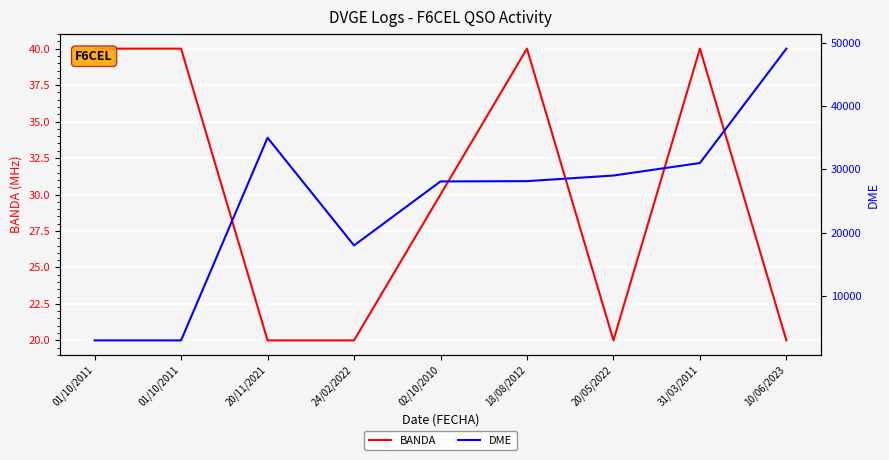

List the series in order of their overall mean, lowest first.

BANDA, DME